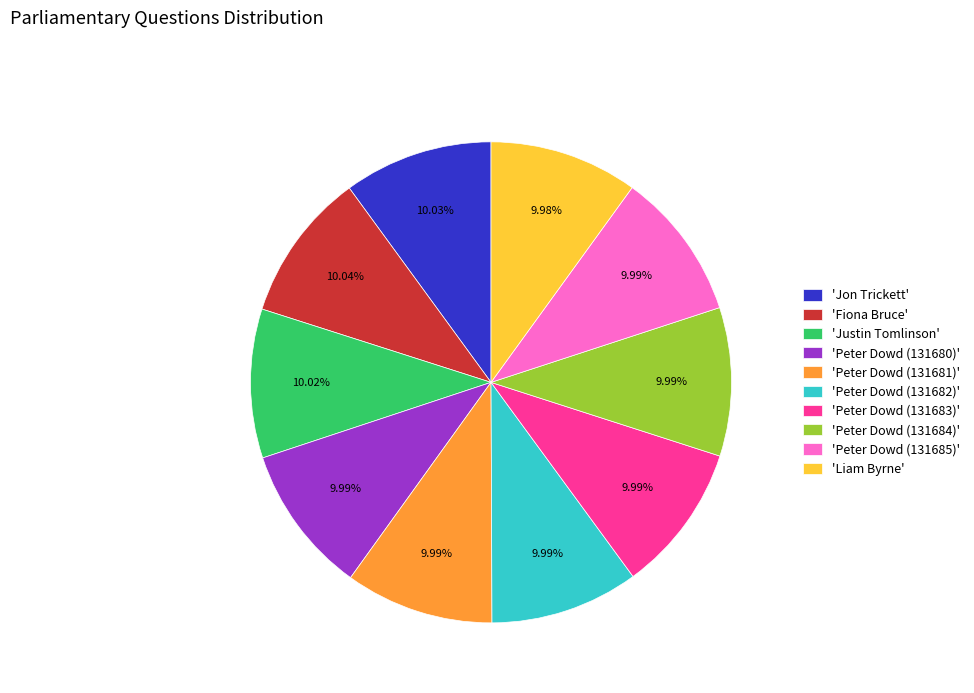

Combined, do 'Fiona Bruce' and 'Justin Tomlinson' account for over 50%?

No